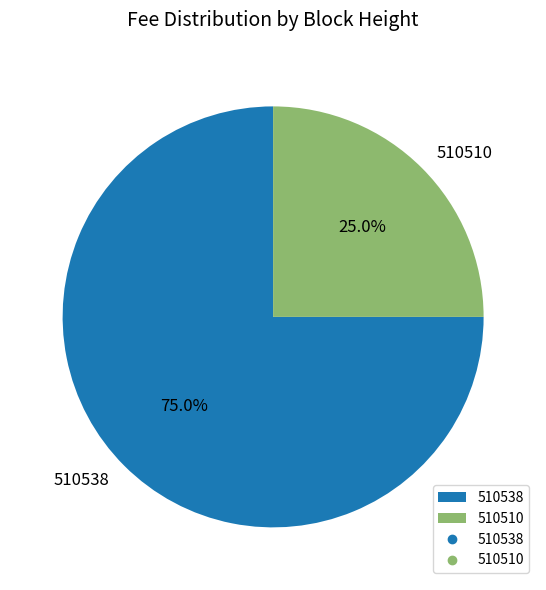

Is the sum of 510510 and 510538 greater than half?

Yes